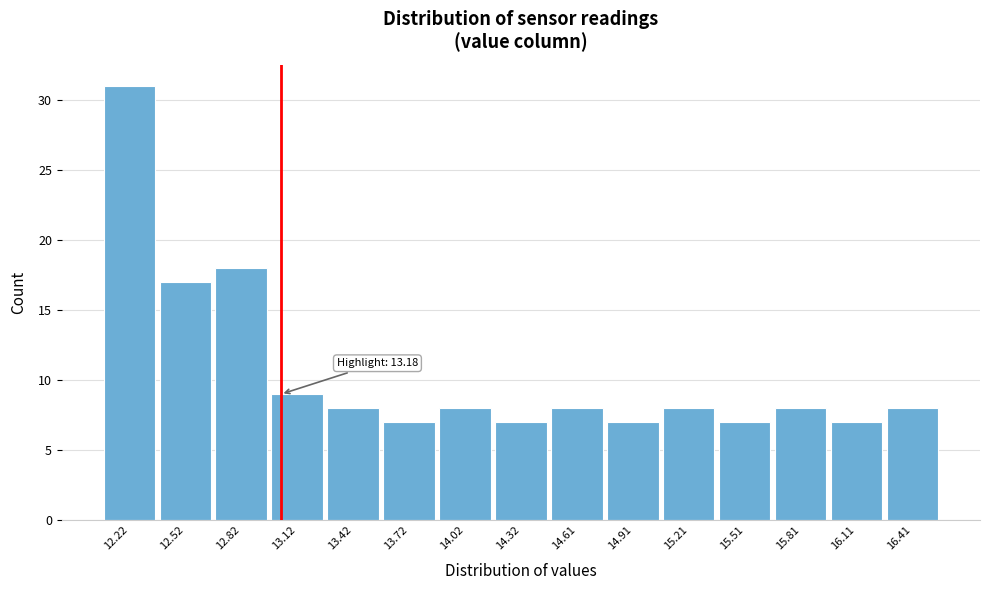

Reading left to right, transcribe all the data shown in this chart.

31	17	18	9	8	7	8	7	8	7	8	7	8	7	8